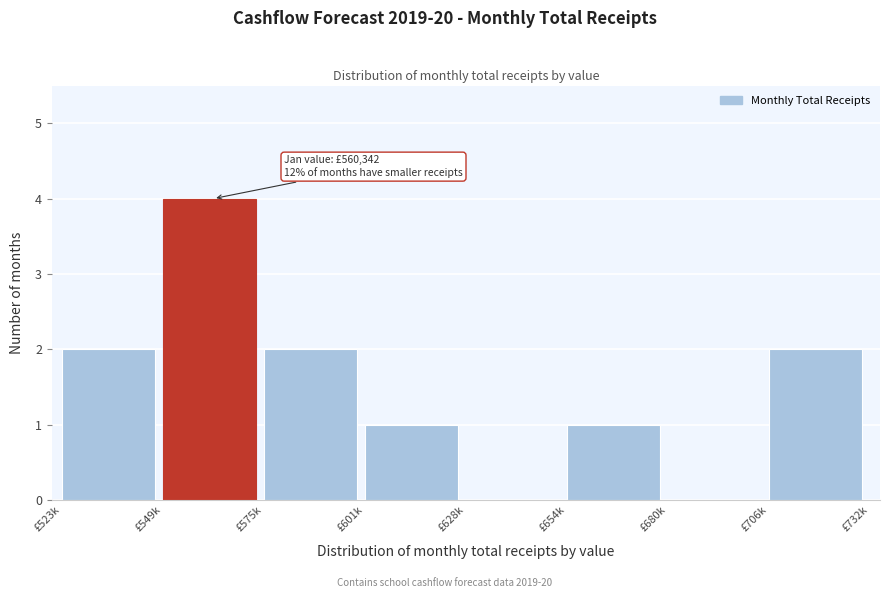

Reading left to right, list all the values displayed in this chart.

£523k=2	£549k=4	£575k=2	£601k=1	£628k=0	£654k=1	£680k=0	£706k=2